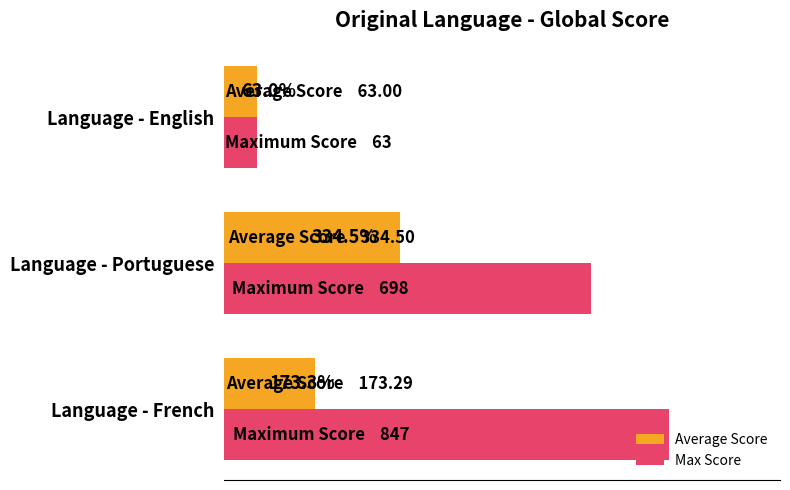

At which category is the sum across all series the highest?

Language - Portuguese